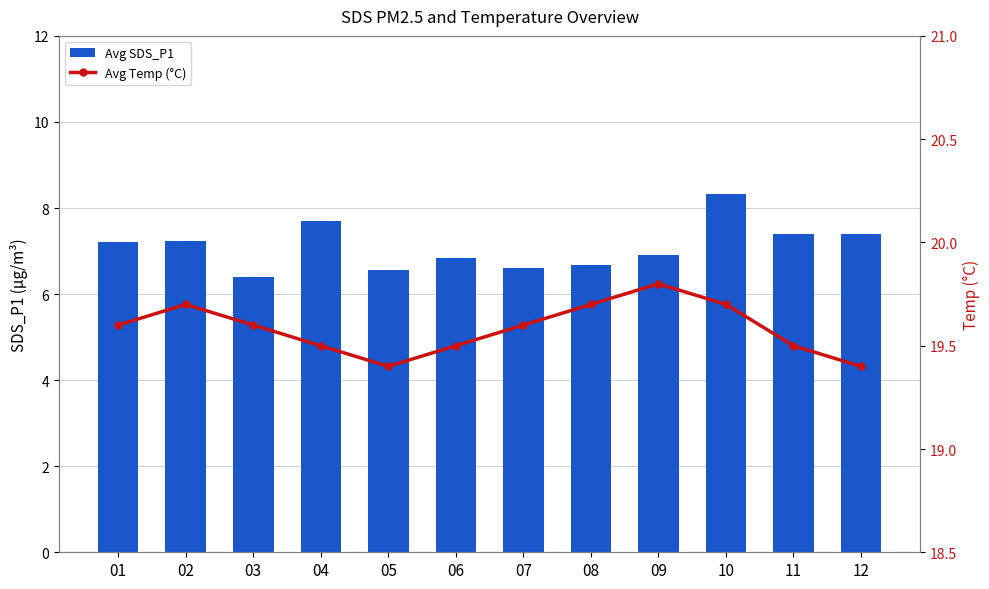

Count the Avg Temp (°C) values in the range 19 to 20.

12